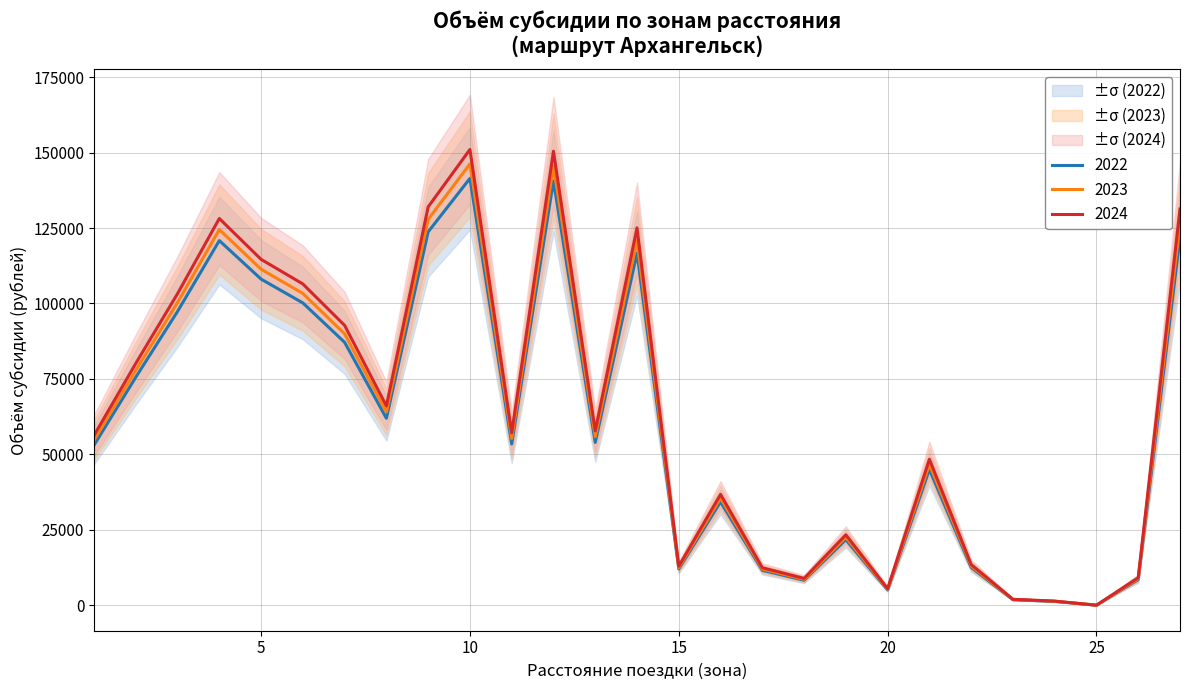

What are all the series names shown in the legend?

2022, 2023, 2024